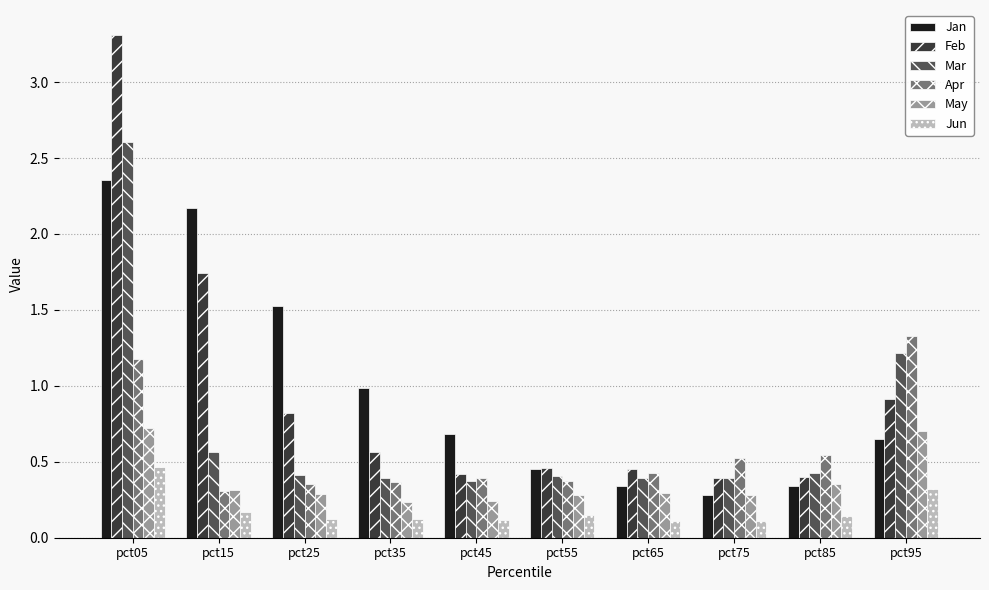

Count the number of categories in the chart.

10